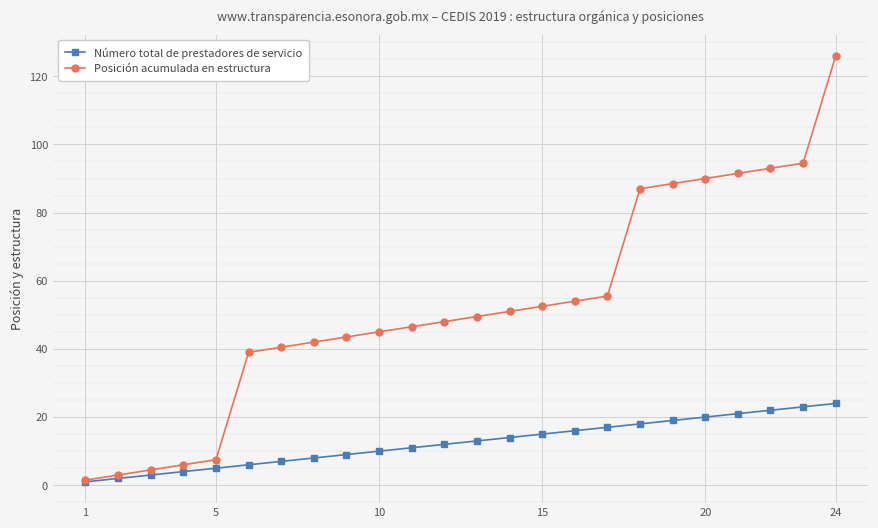

Rank the series by their average value, from lowest to highest.

Número total de prestadores de servicio, Posición acumulada en estructura